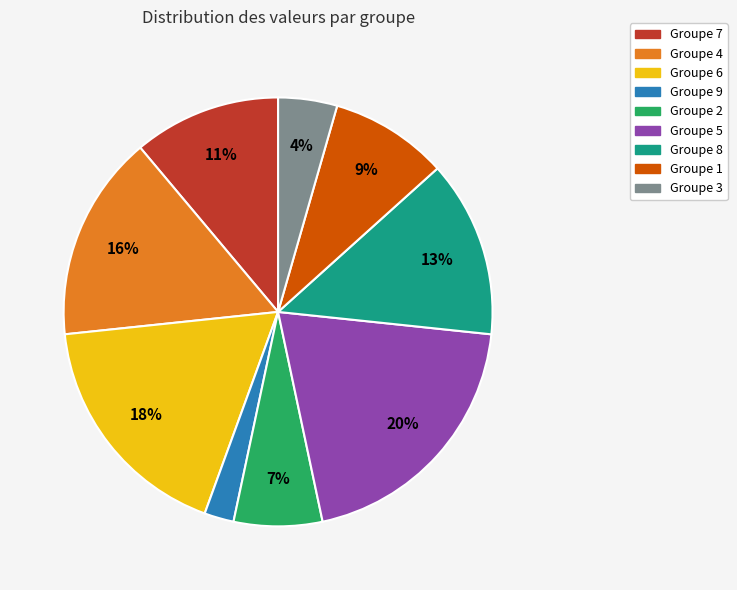

To the nearest percent, what percentage of the pie is Groupe 4?

16%